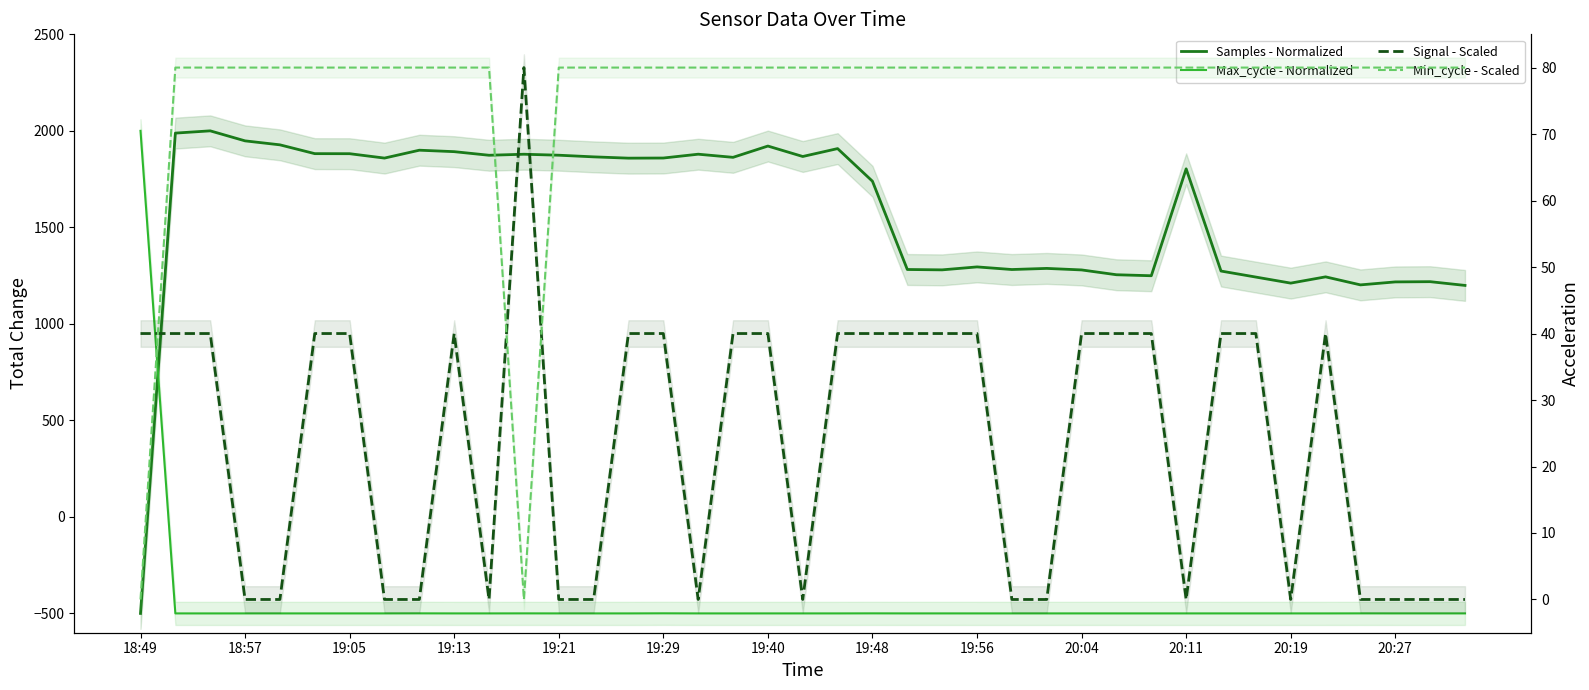

What is the sum of all Min_cycle - Scaled values?

2960.0